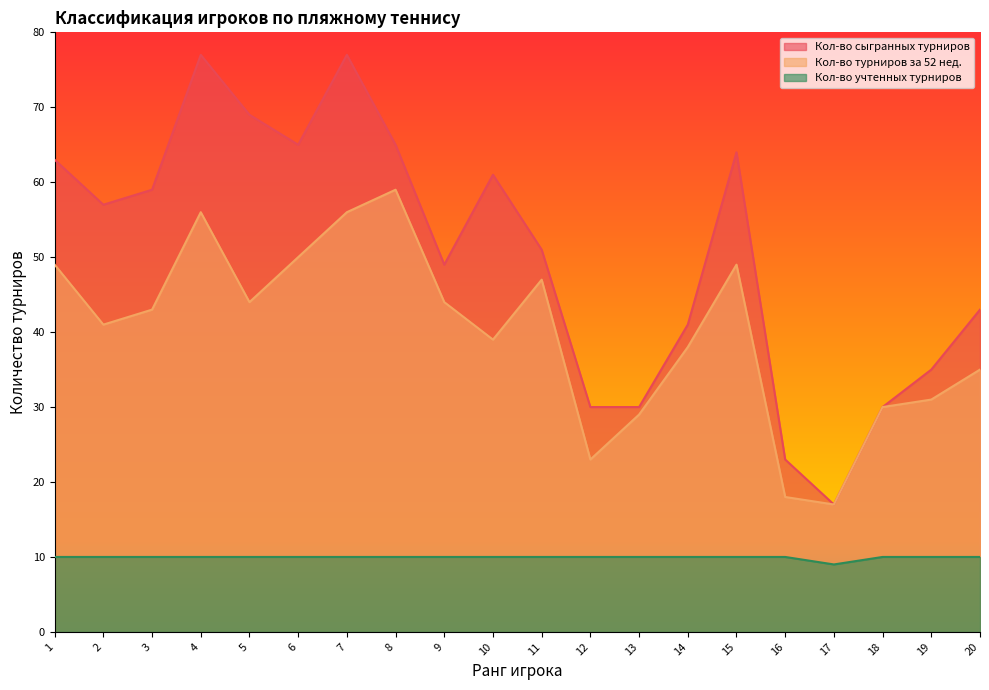

What is the value of the Кол-во учтенных турниров point at the 13th from the left?

10